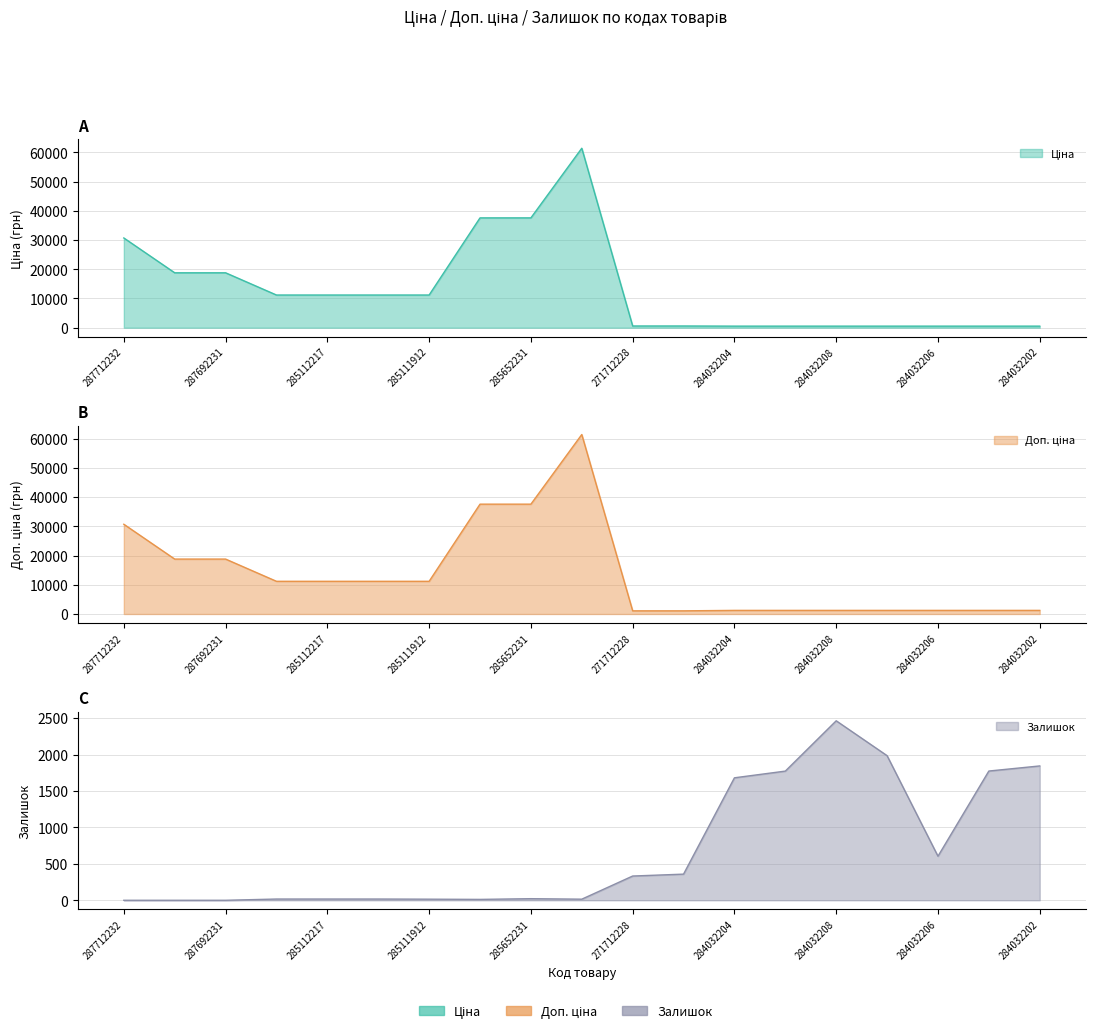

Which series changed the most between 287712232 and 287692231?

Ціна